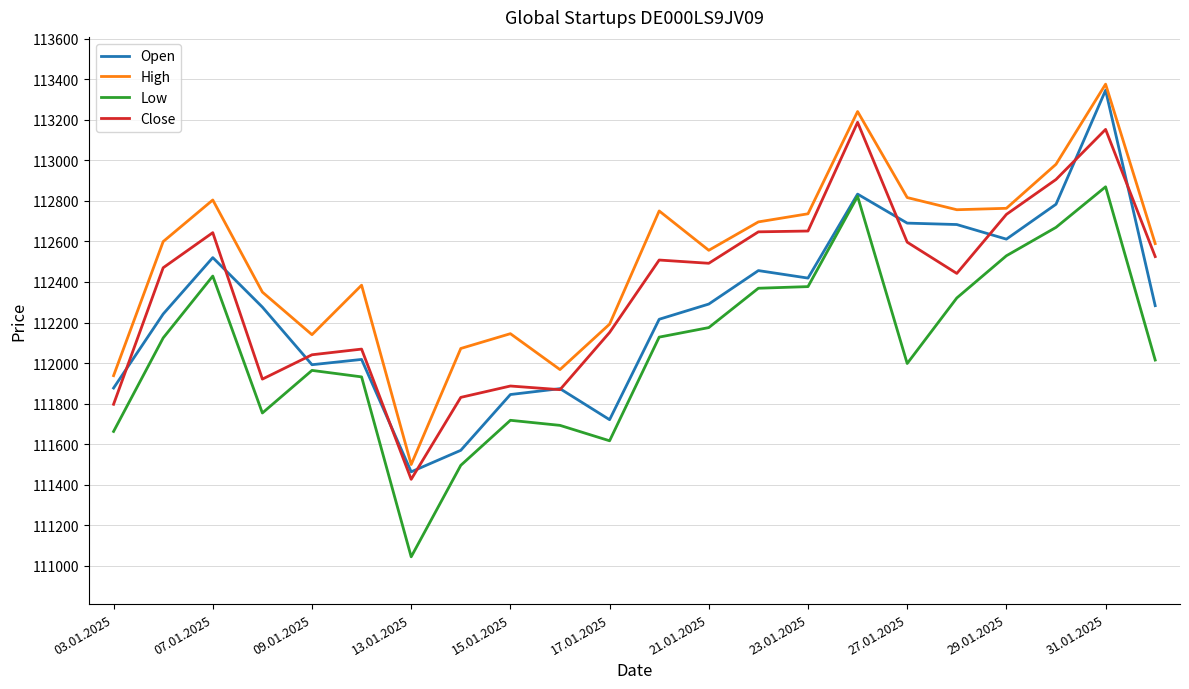

Which series has the largest total across all categories?

High